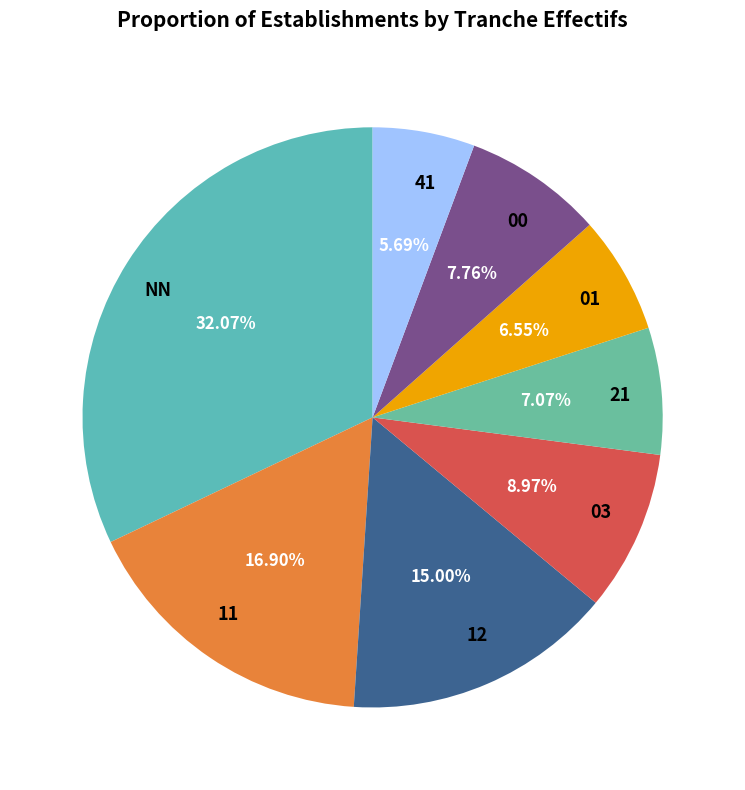

Combined, do 41 and 01 account for over 50%?

No